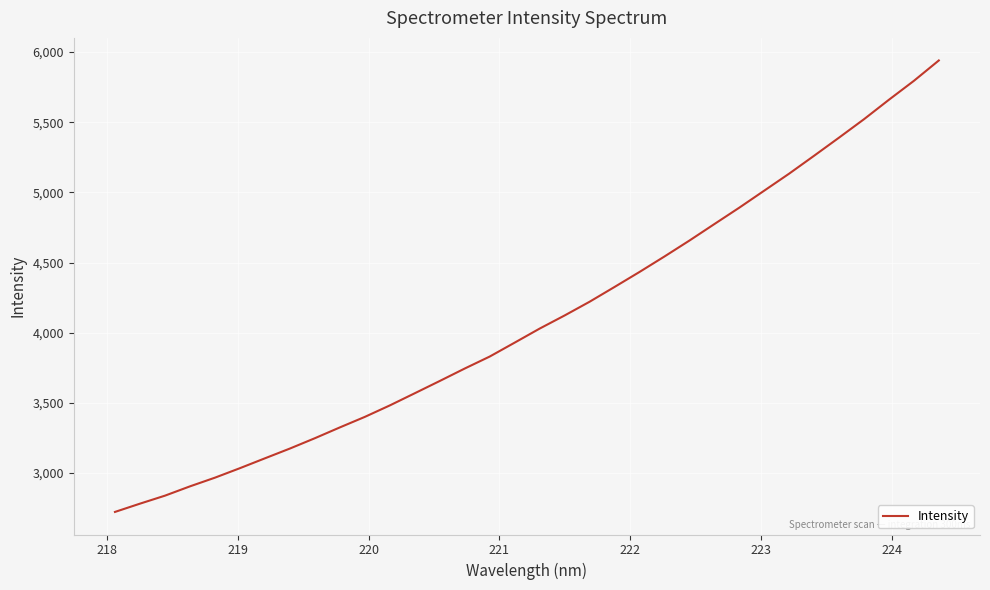

What is the sum of all values?

139423.1